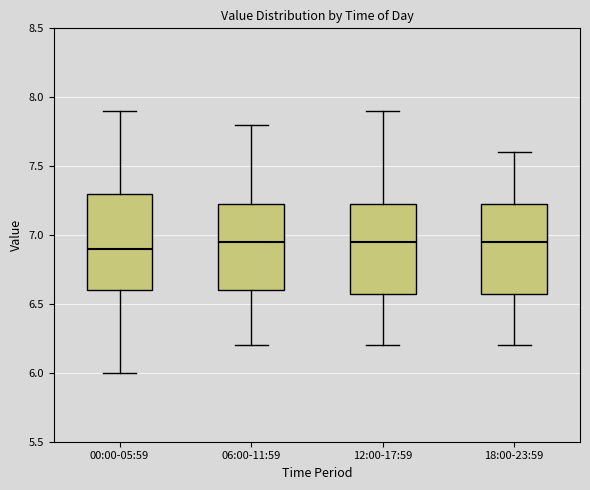

Reading left to right, transcribe this box plot: for each box, give where its median line is, the range the box spans, and where its two whiskers end, as read against the y-axis. The values are not printed on the chart, so give them approximately, as read against the axis.

00:00-05:59: median 6.90, box 6.60 to 7.30, whiskers 6.00 to 7.90
06:00-11:59: median 6.95, box 6.60 to 7.25, whiskers 6.20 to 7.80
12:00-17:59: median 6.95, box 6.60 to 7.25, whiskers 6.20 to 7.90
18:00-23:59: median 6.95, box 6.60 to 7.25, whiskers 6.20 to 7.60